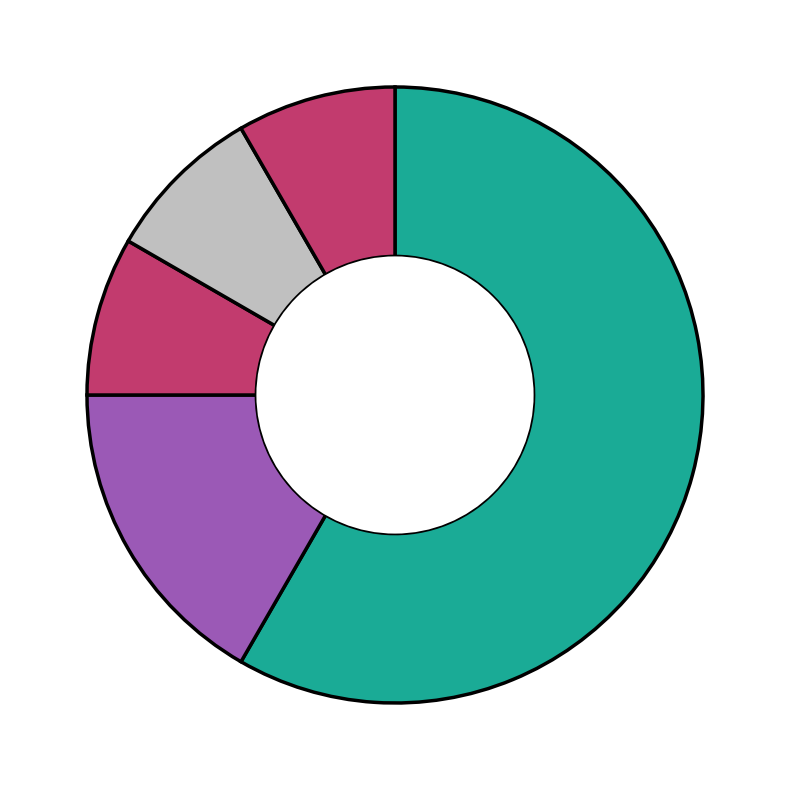

How many slices are in this pie chart?

5